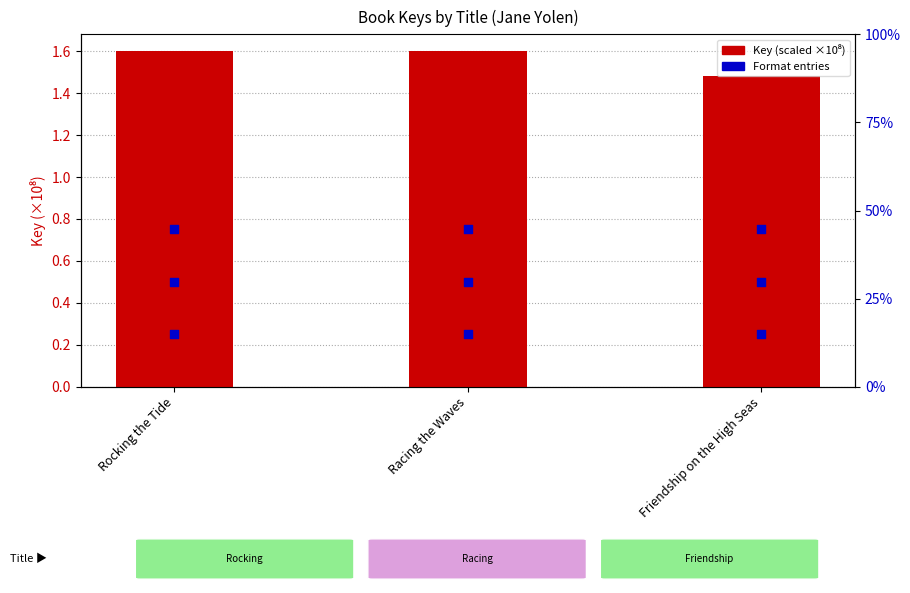

Between Rocking the Tide and Racing the Waves, which is larger?

Rocking the Tide